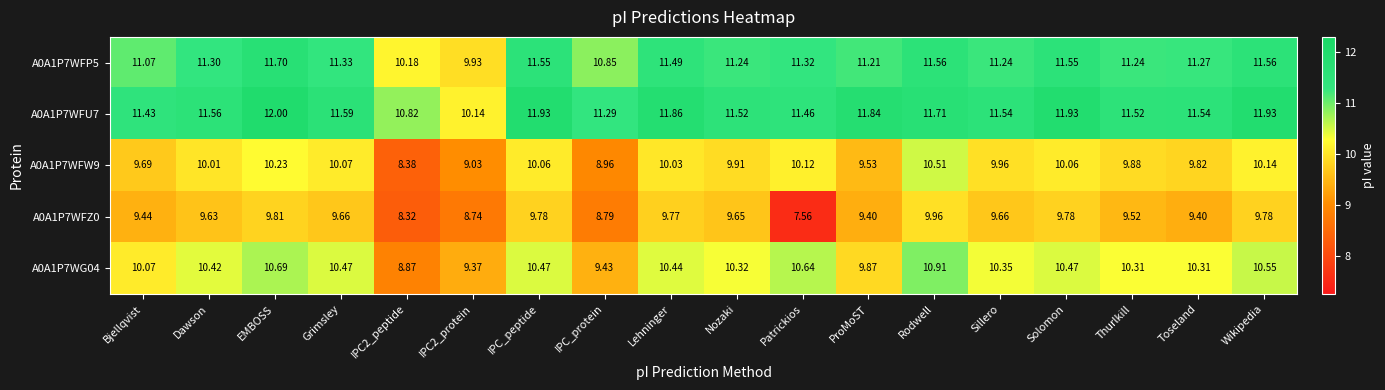

Where does the A0A1P7WFZ0 series first go above 9?

Bjellqvist